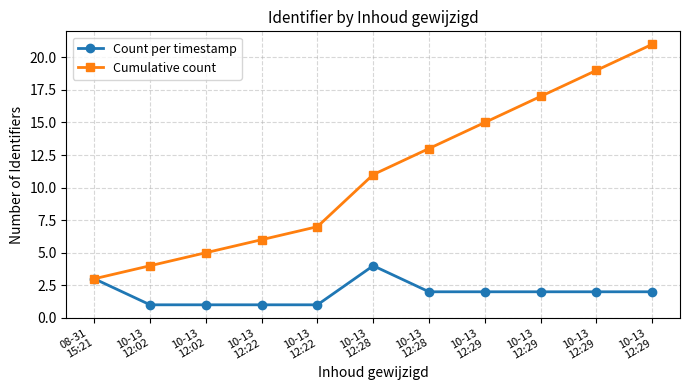

True or false: Cumulative count and Count per timestamp cross at least once.

False